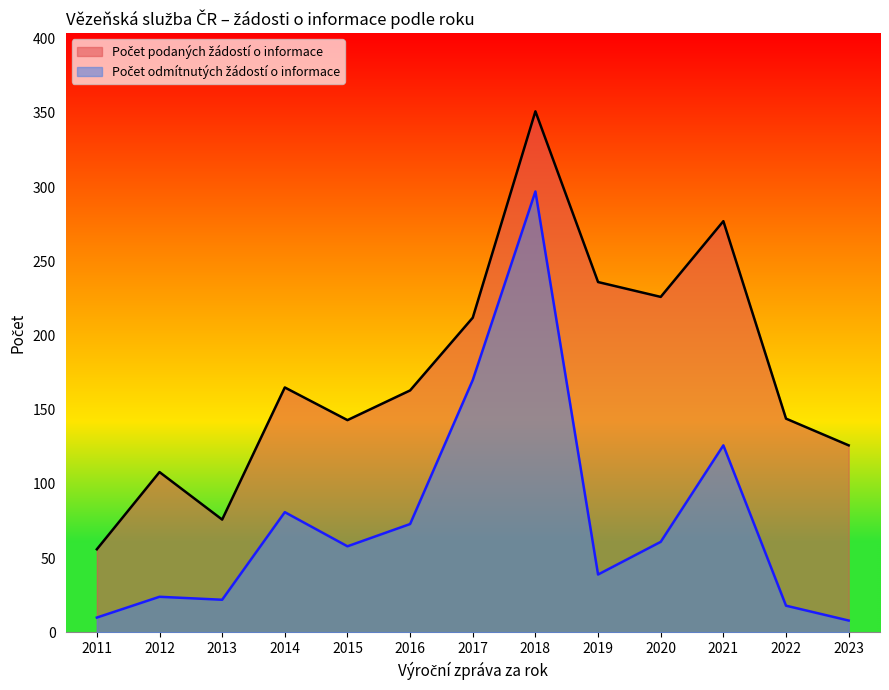

Rank the series by their average value, from highest to lowest.

Počet podaných žádostí o informace, Počet odmítnutých žádostí o informace